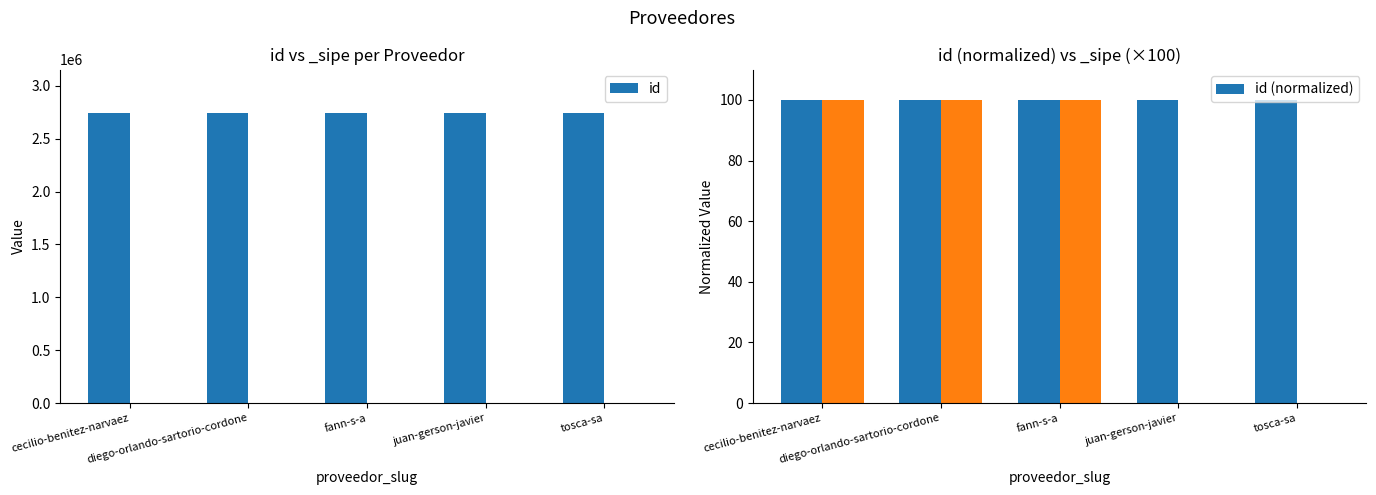

Reading left to right, transcribe all the data shown in this chart.

id: 2741514.0	2741510.0	2741513.0	2741511.0	2741512.0
id (normalized): 100.0	100.0	100.0	100.0	100.0